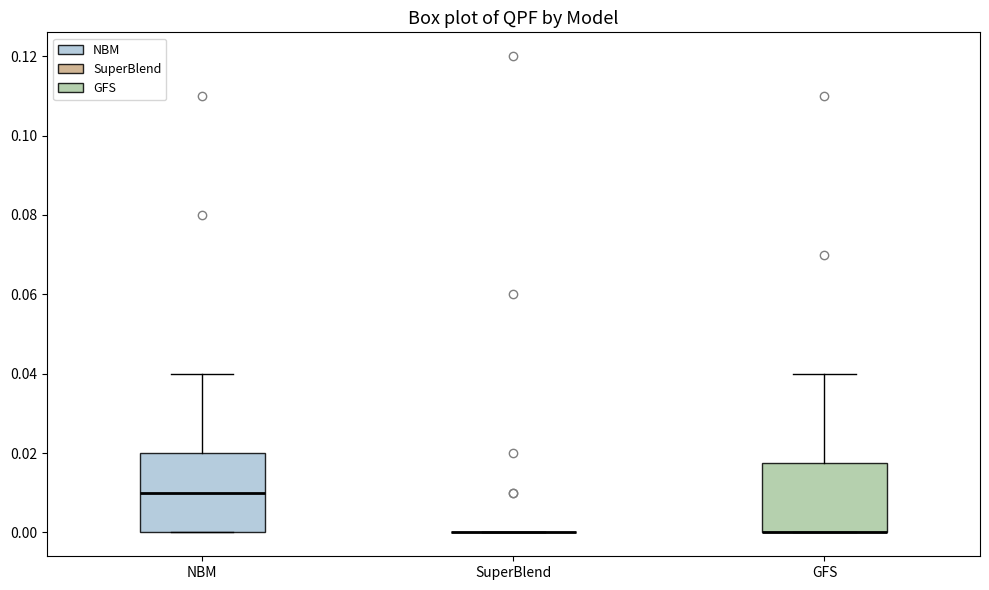

Reading left to right, read every box against the y-axis: the position of its median line, the range the box covers, and the ends of its whiskers. The values are not printed on the chart, so give them approximately, as read against the axis.

NBM: median 0.010, box 0.000 to 0.020, whiskers 0.000 to 0.040
SuperBlend: box collapsed to a line at 0.000, whiskers 0.000 to 0.000
GFS: median 0.000 (drawn on the box's lower edge), box 0.000 to 0.018, whiskers 0.000 to 0.040